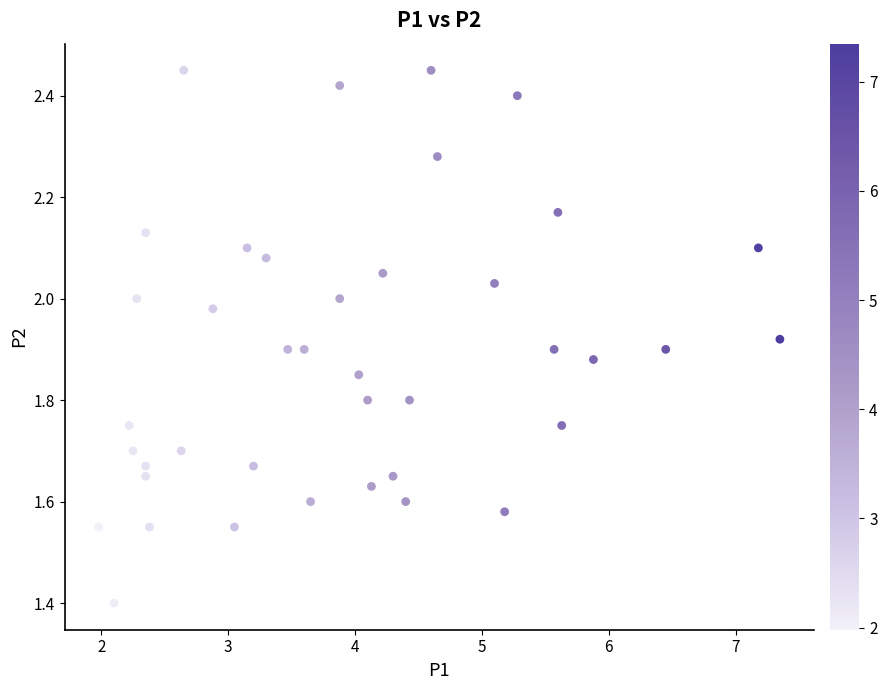

What Y value in the scatter plot is closest to 1?

1.4